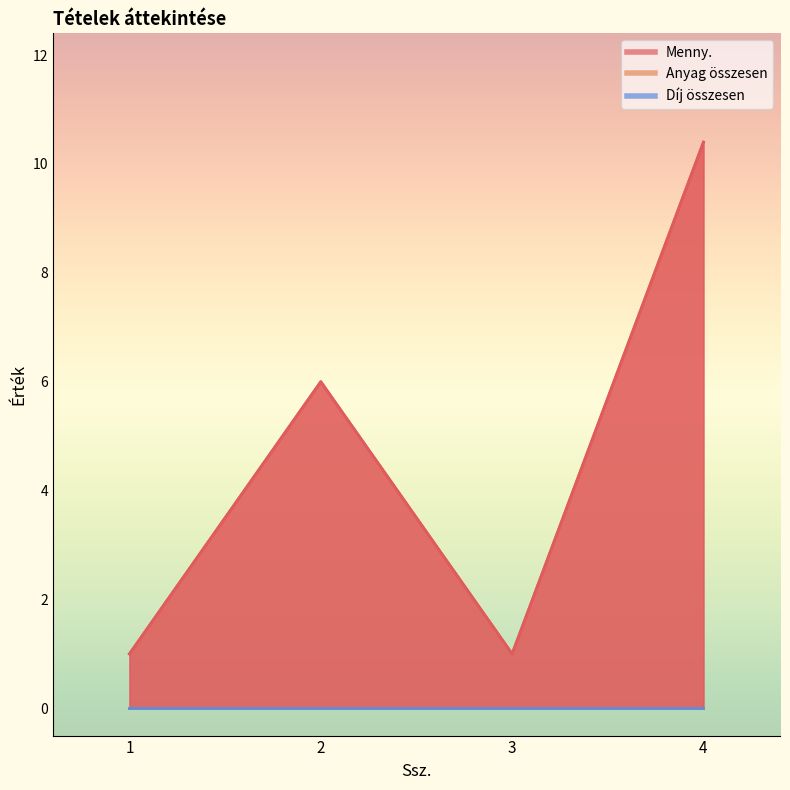

Which series has the largest total across all categories?

Menny.